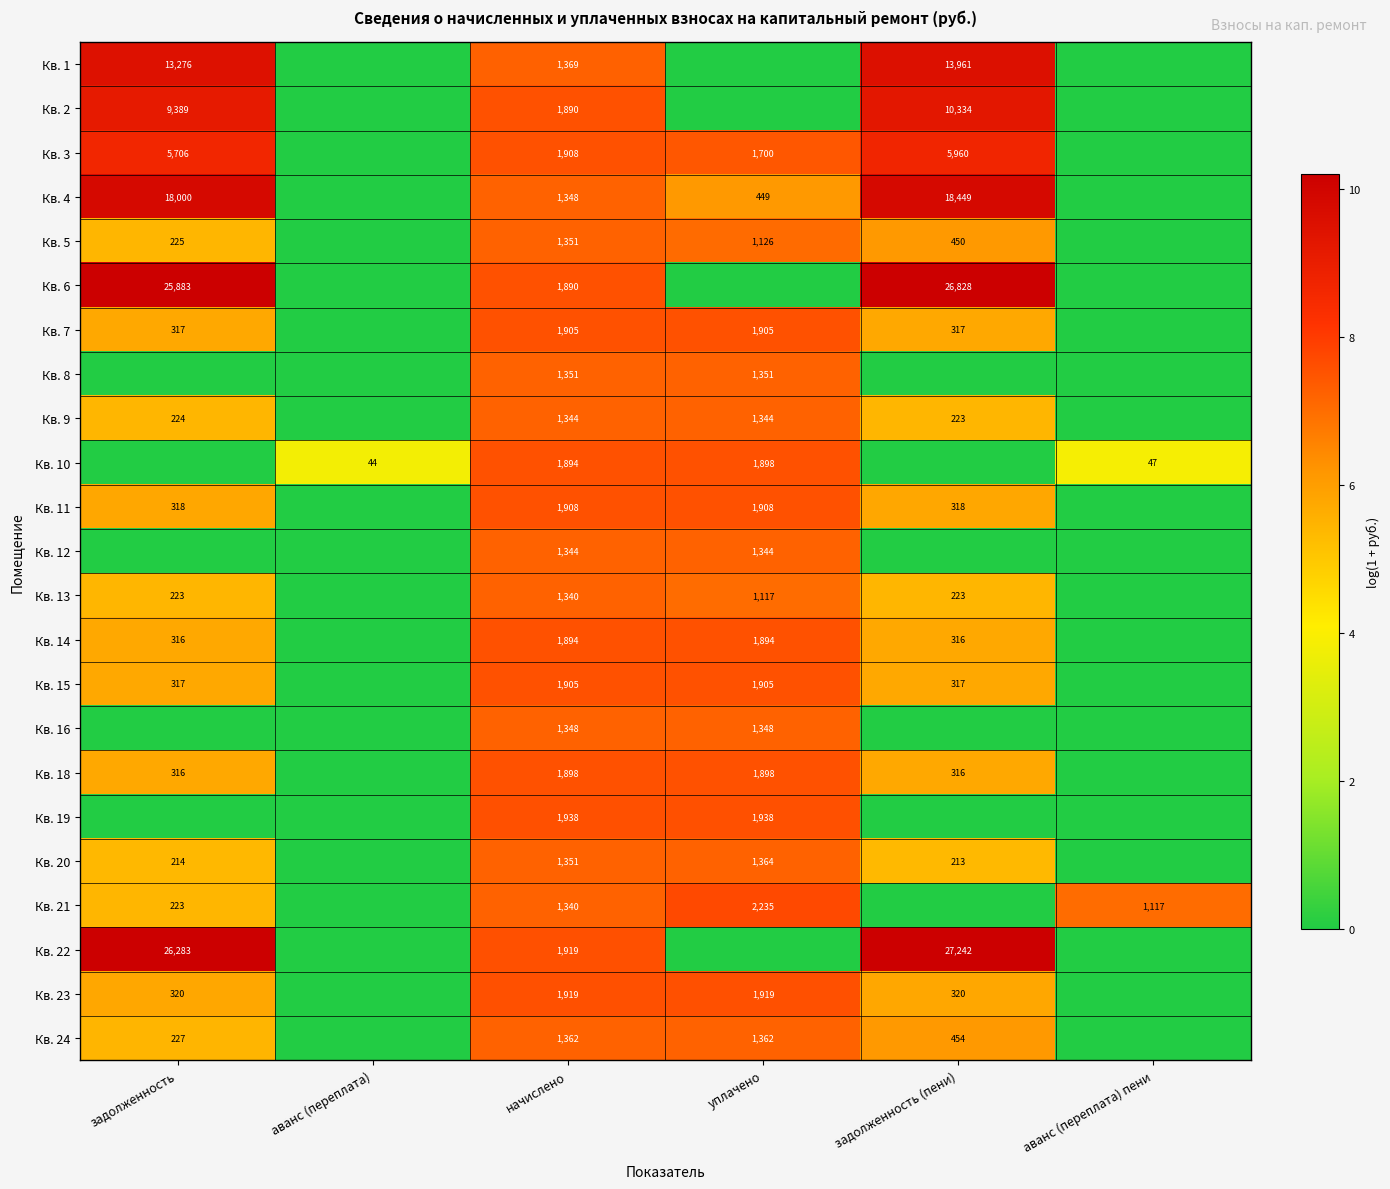

What is the sum of the Кв. 24 values at задолженность and задолженность (пени)?

681